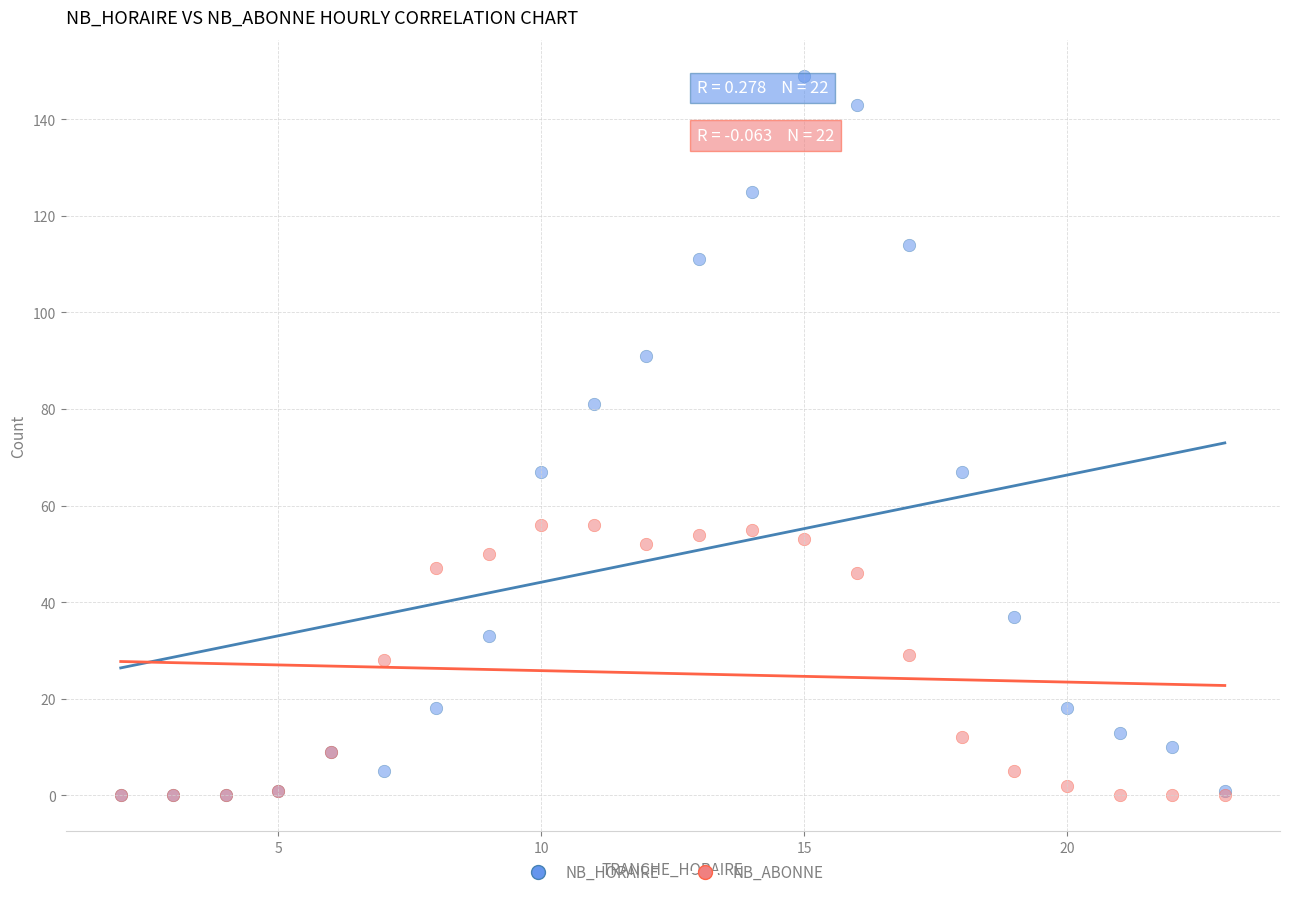

Which series contains the highest Y value?

NB_HORAIRE